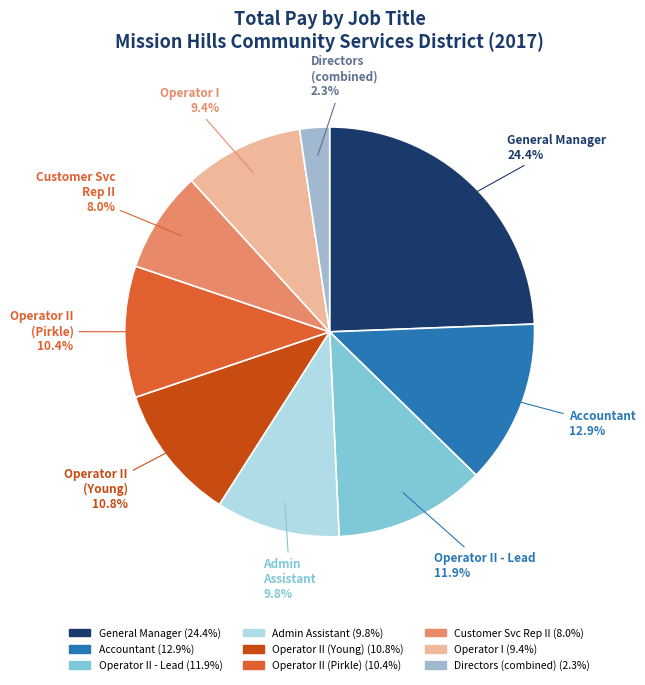

How much of the chart is everything except Directors (combined)?

97.7%